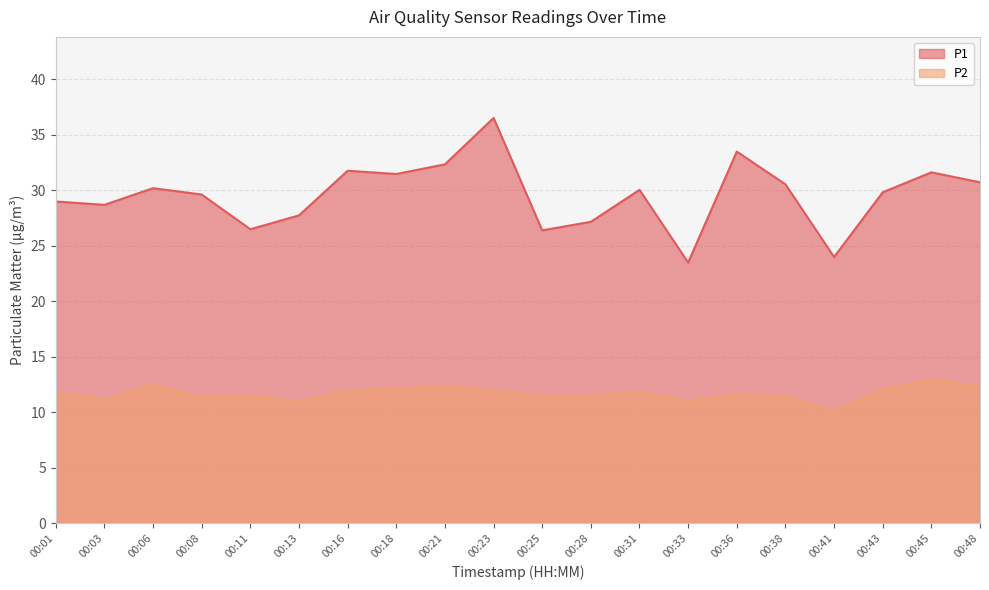

What is the spread (max minus min) of values at 00:16?

19.8